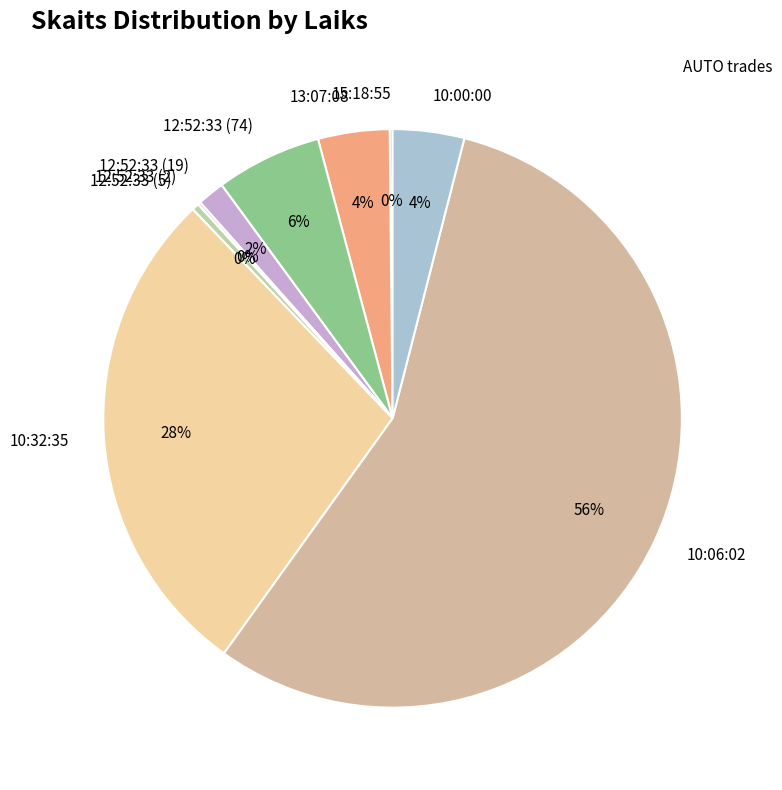

Which has a higher value, 13:07:08 or 12:52:33 (5)?

13:07:08